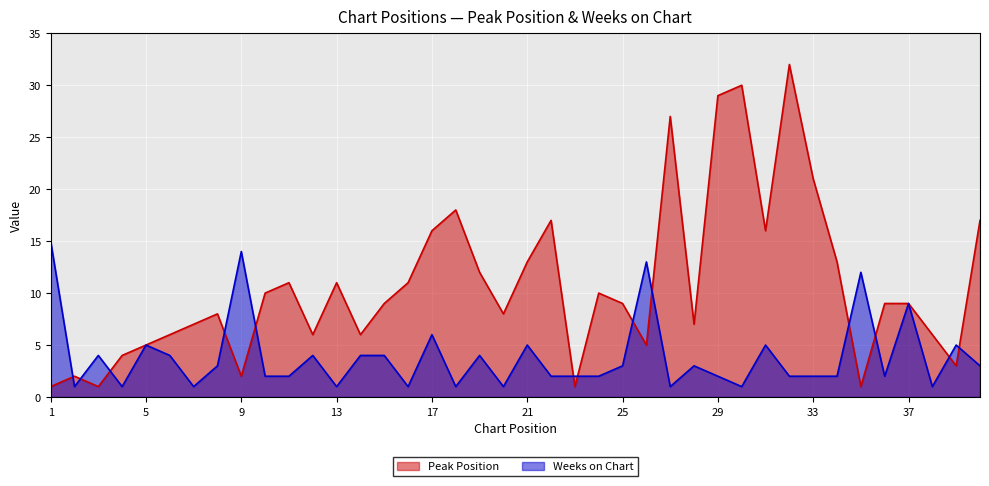

What is the value of the Weeks on Chart point at the 39th from the left?

5